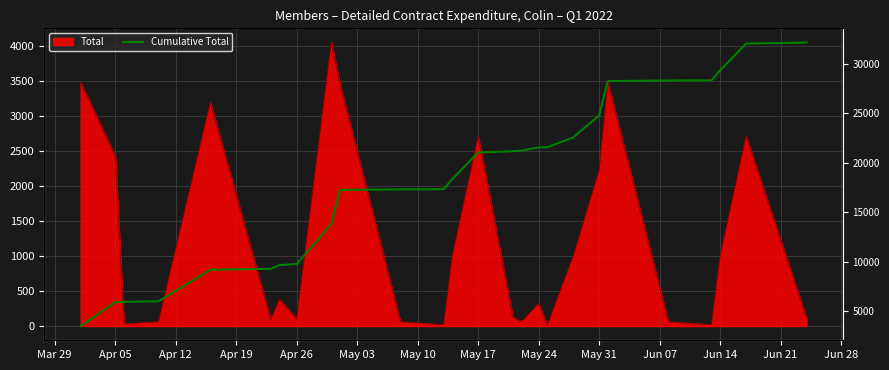

What is the difference between the maximum and minimum values?

28701.5